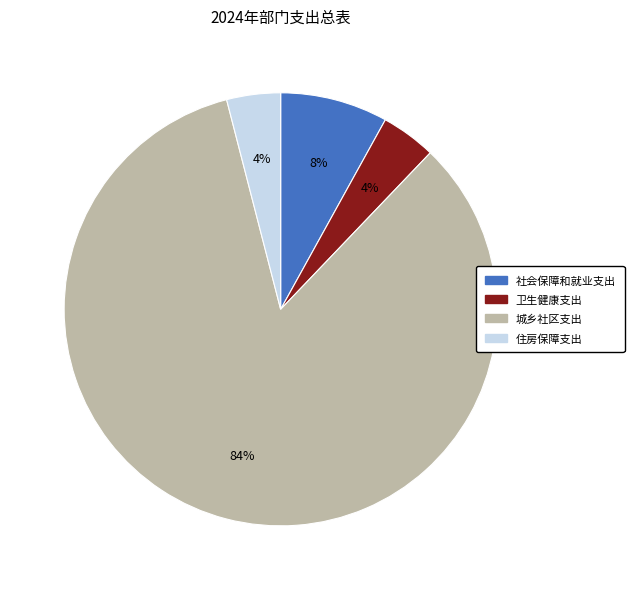

Is there a majority slice in this chart?

Yes